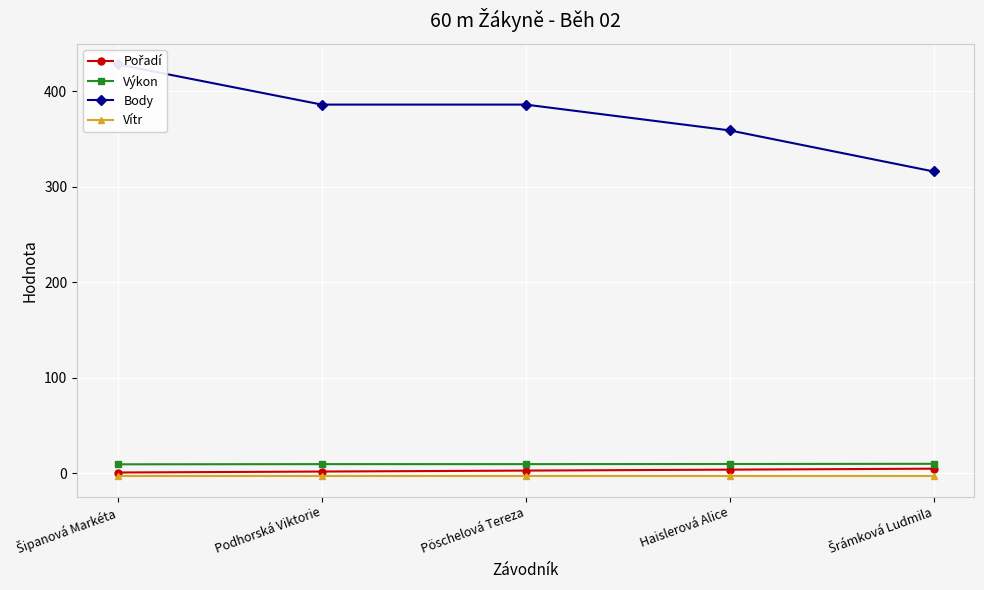

Read the Pořadí value at Pöschelová Tereza.

3.0